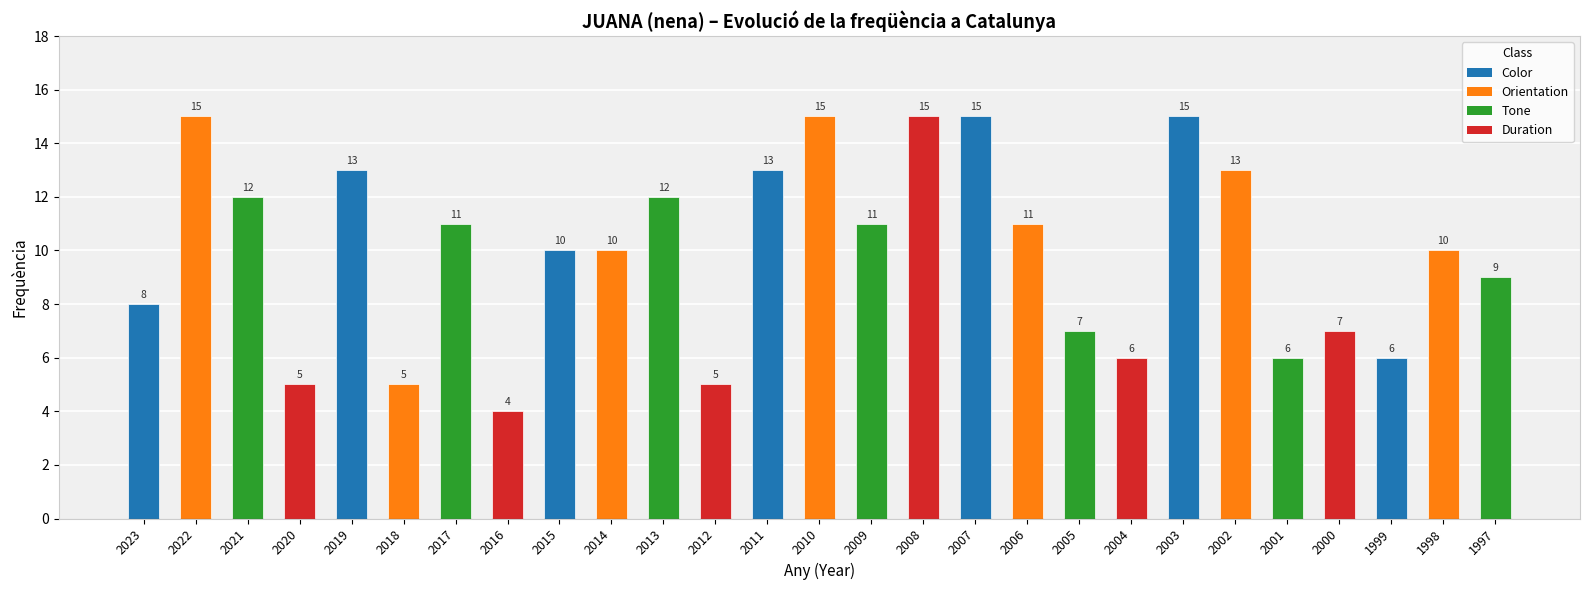

How many bars are there in total?

27